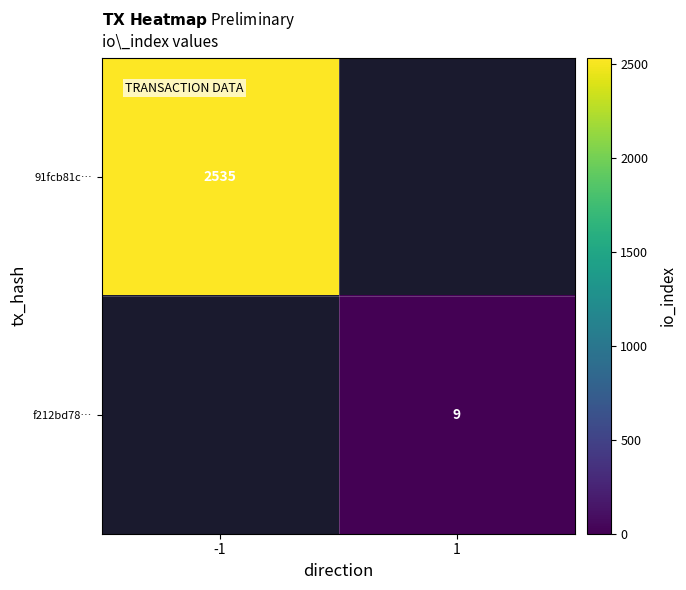

The 91fcb81c… series shows 2535 at -1. True or false?

True